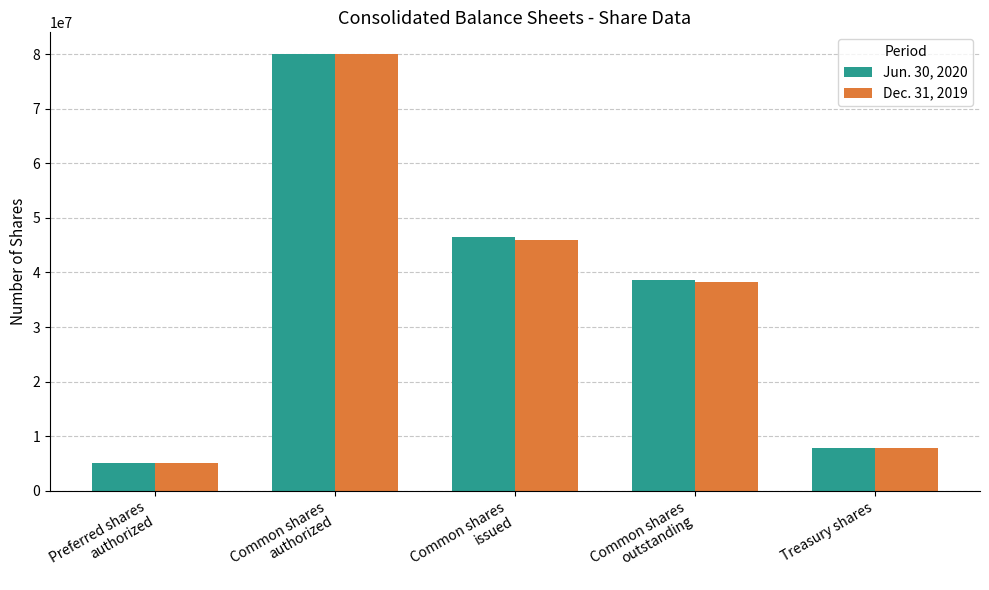

What is the smallest value displayed?

5000000